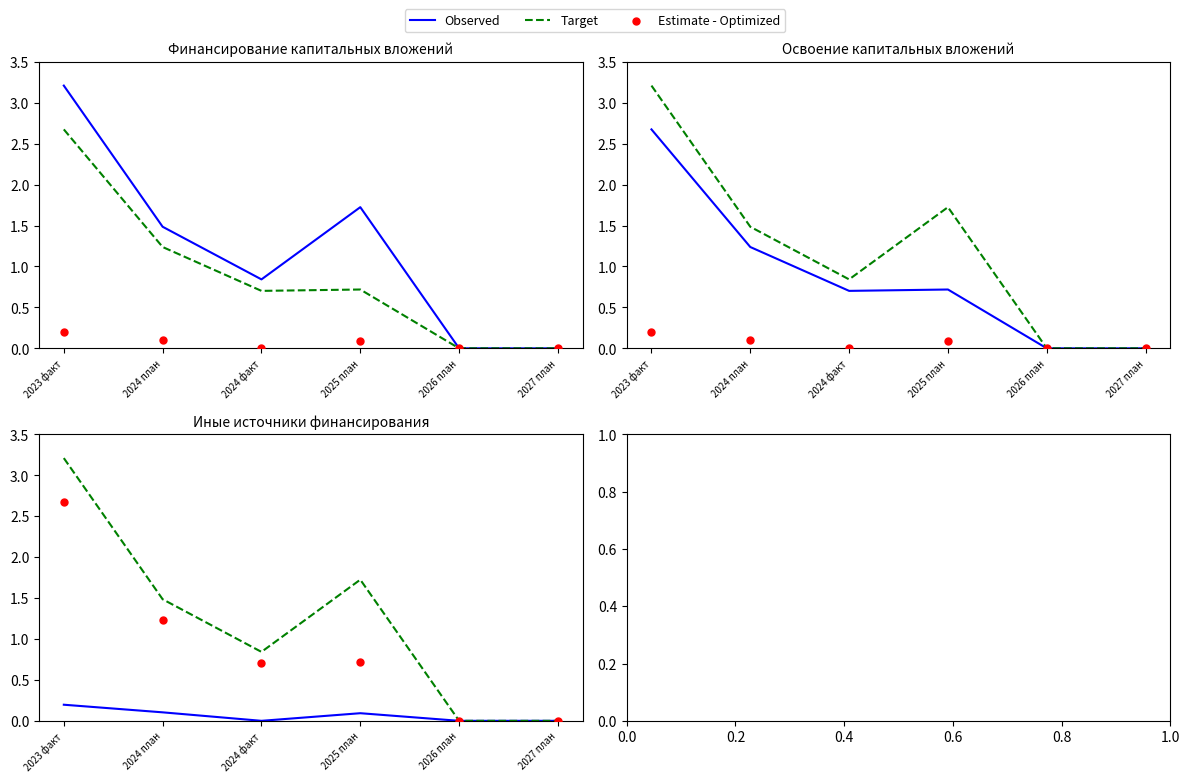

Which series has the largest Y range (max minus min)?

Target